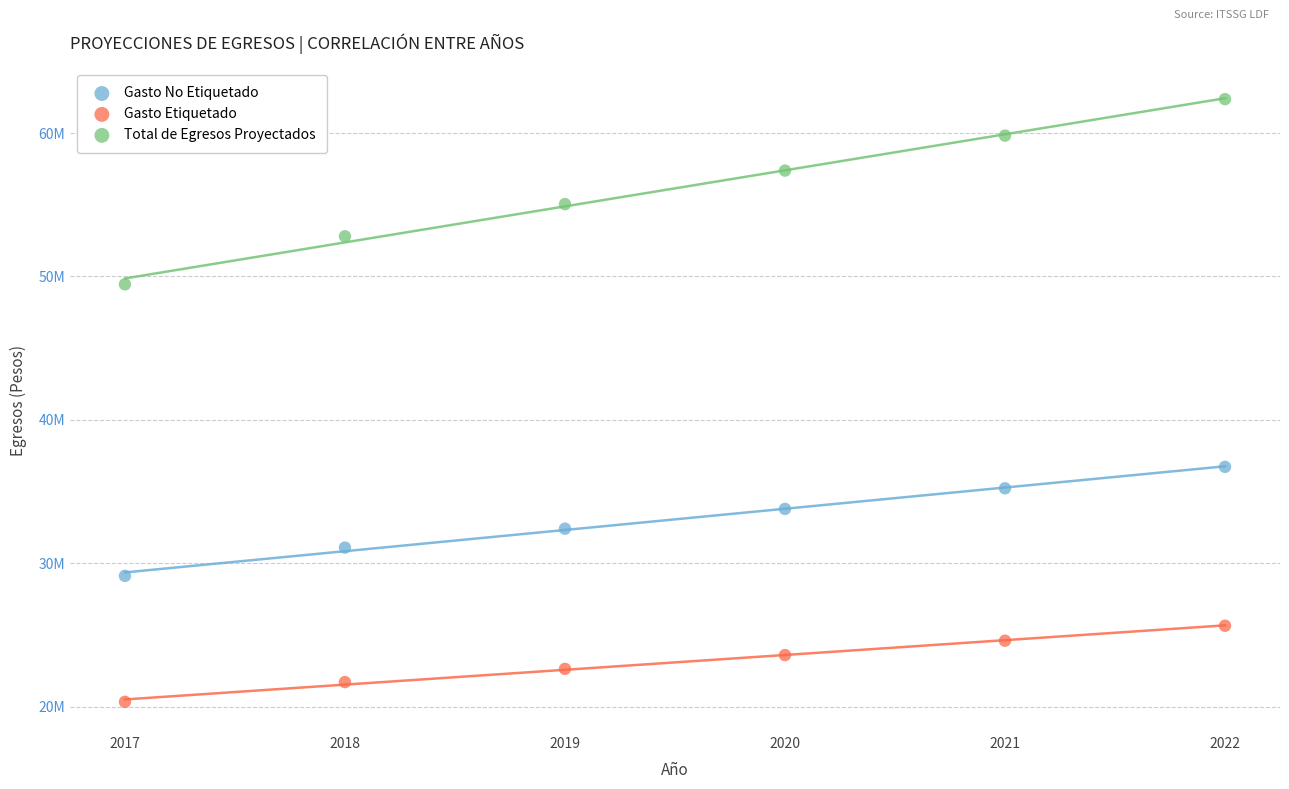

What are all the series names shown in the legend?

Gasto No Etiquetado, Gasto Etiquetado, Total de Egresos Proyectados